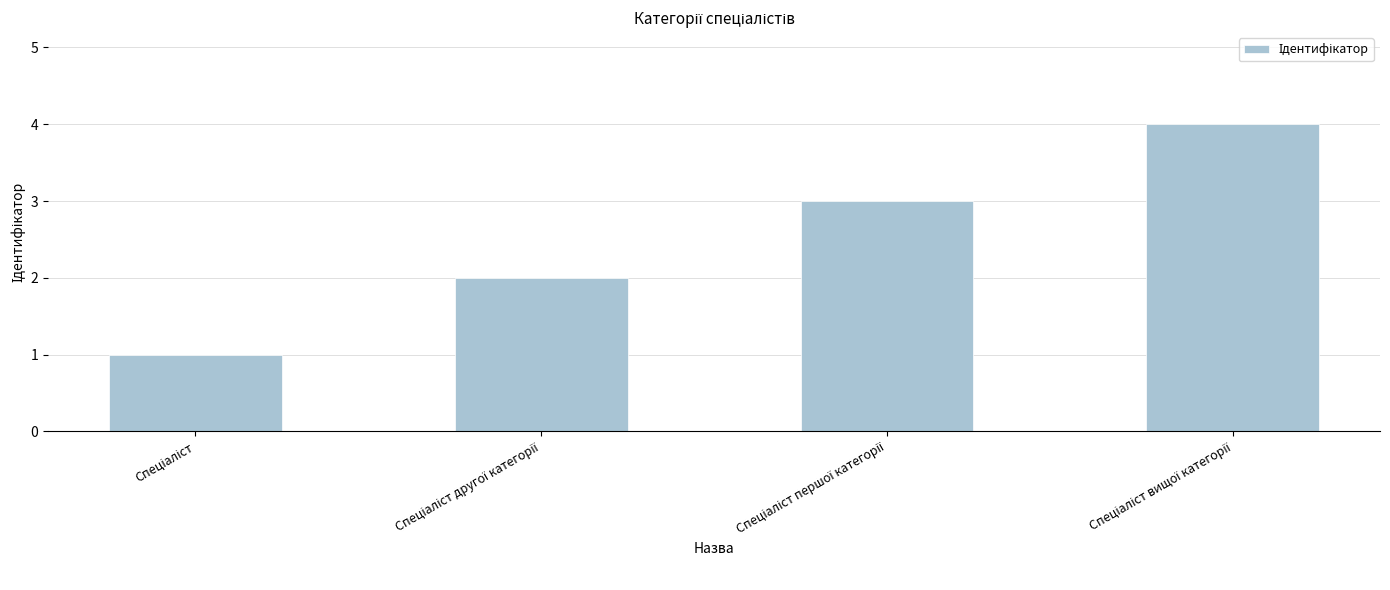

How many values are between 2 and 4?

3